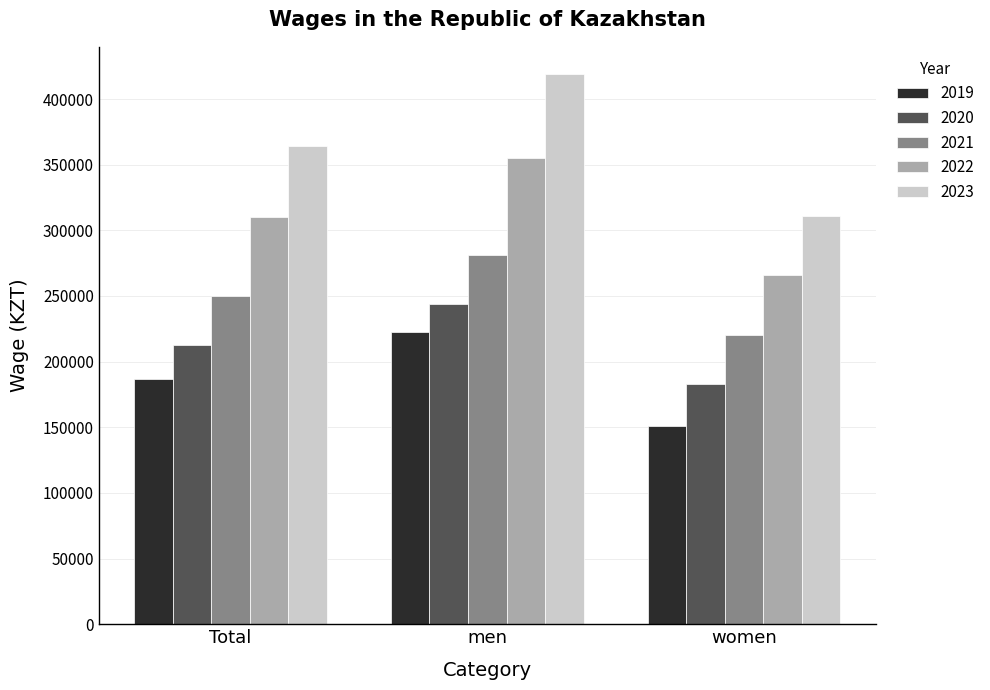

What is the sum of the 2023 values at women and Total?

675512